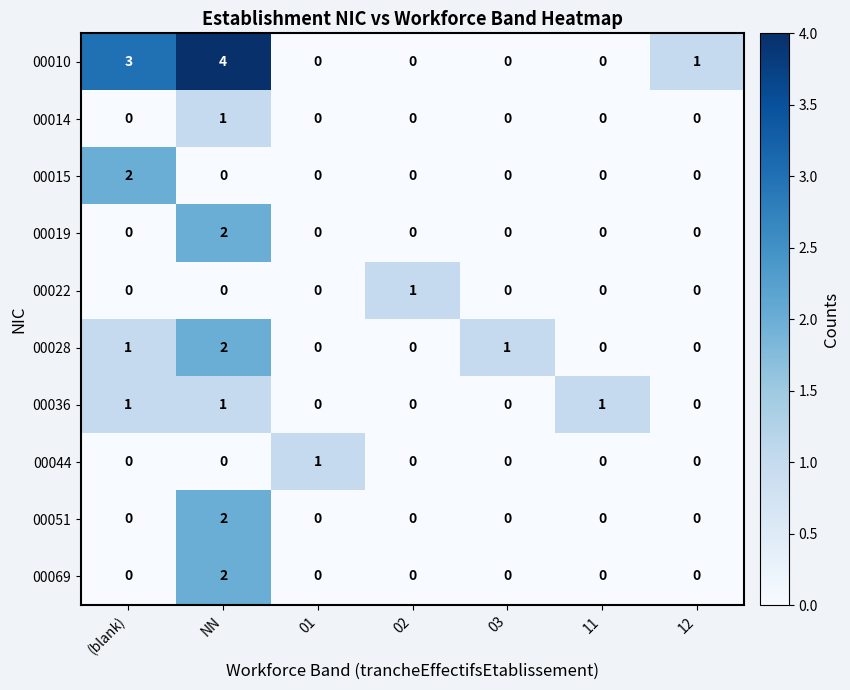

Is the value of 00036 at NN greater than the value of 00022 at 03?

Yes